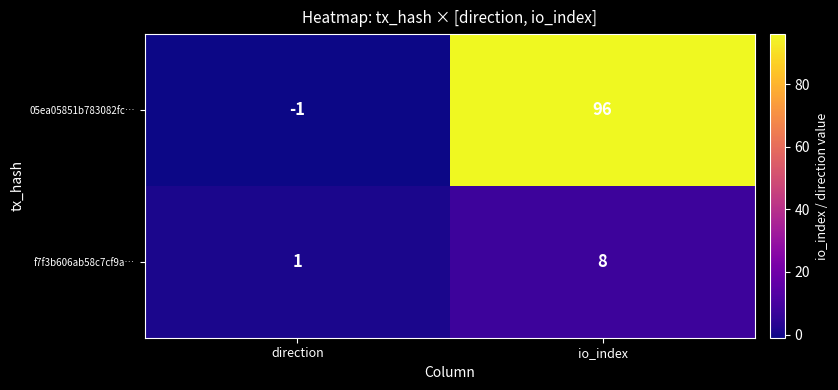

At how many categories does at least one series exceed 41?

1